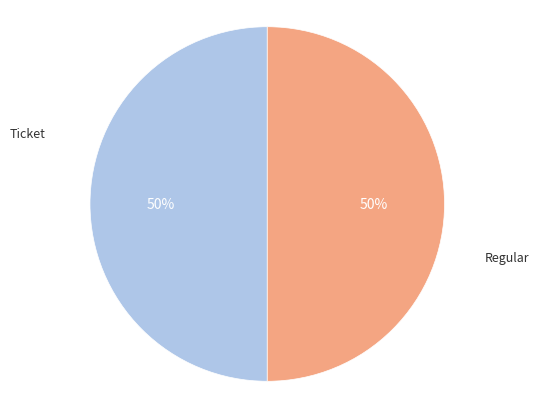

To the nearest percent, what is the average slice percentage?

50%